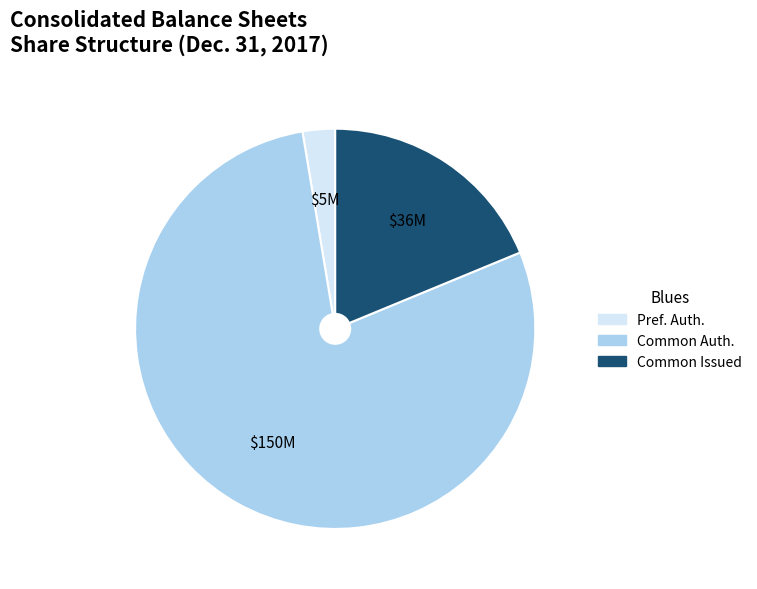

Does any single category account for the majority?

Yes